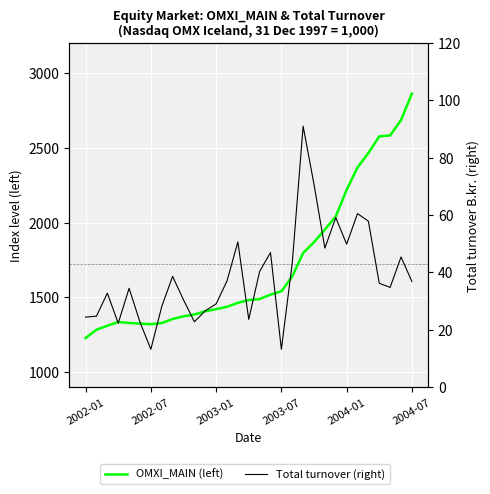

At how many categories does at least one series exceed 1509?

14